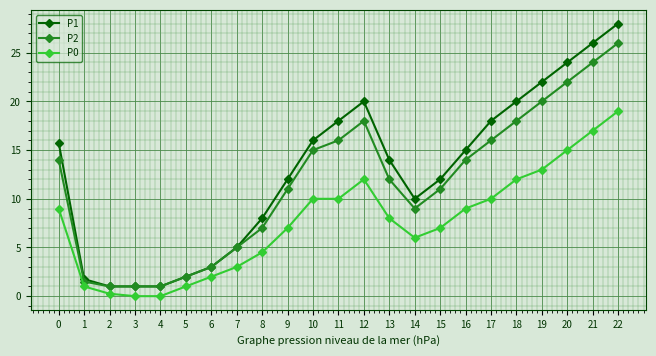

What is the minimum value for P1?

1.0